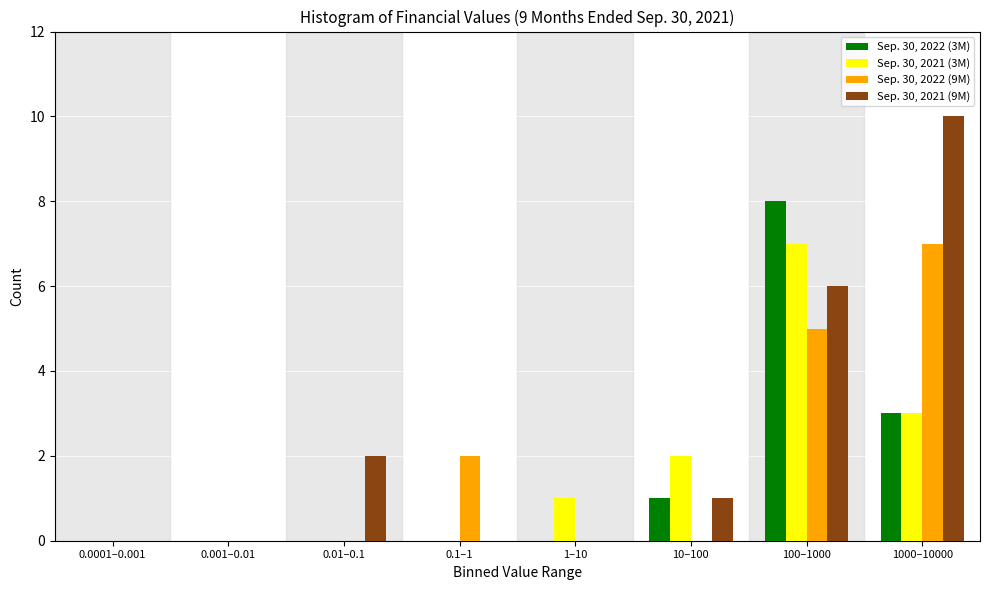

What is the greatest value displayed?

10